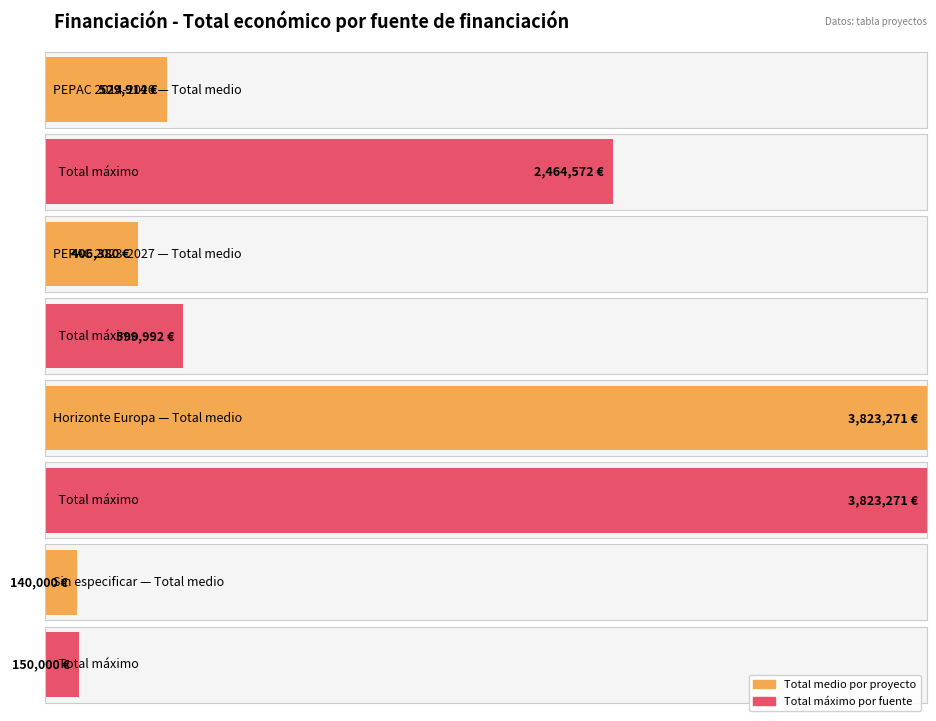

What is the maximum value for Total económico?

3823271